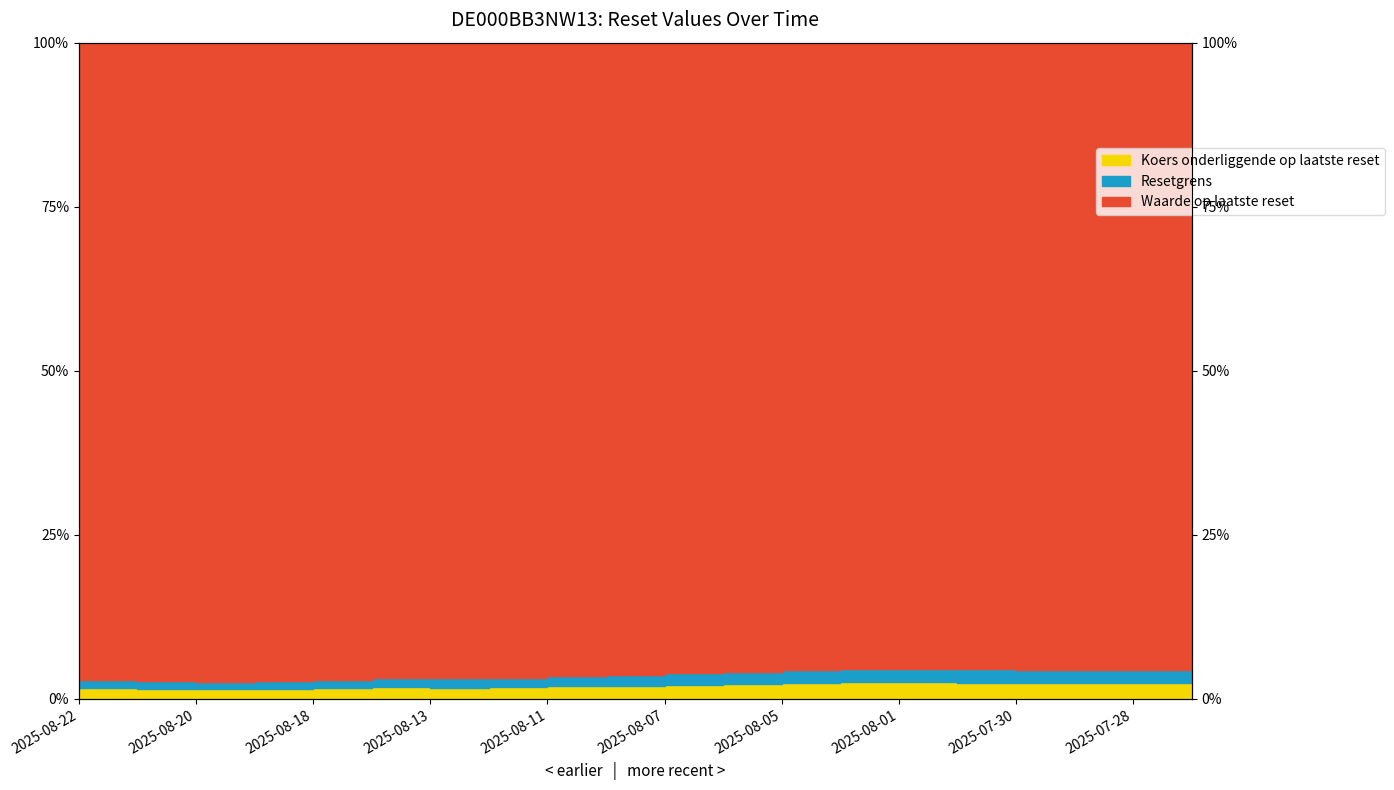

What is the difference between the second highest and second lowest values in the Waarde op laatste reset series?

1.1